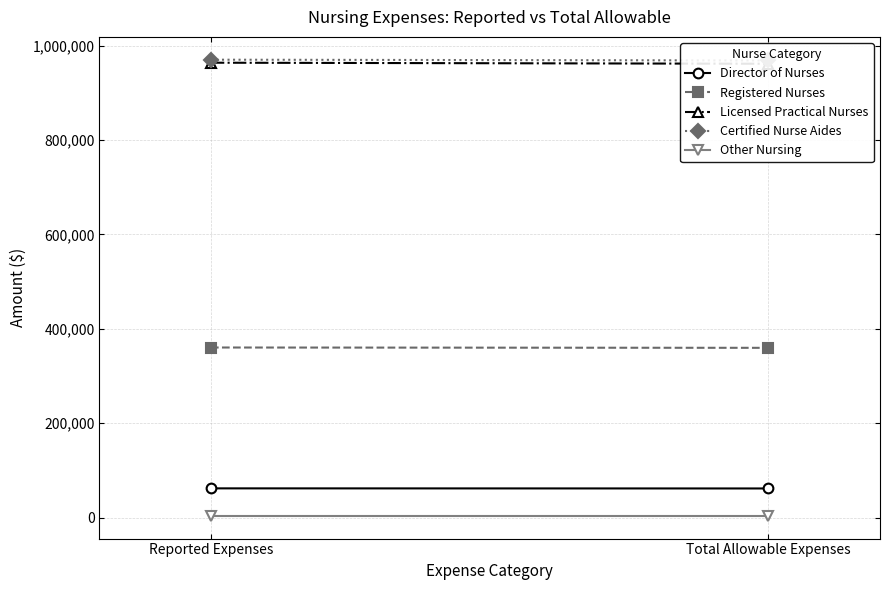

What is the sum of the Licensed Practical Nurses values at Reported Expenses and Total Allowable Expenses?

1925484